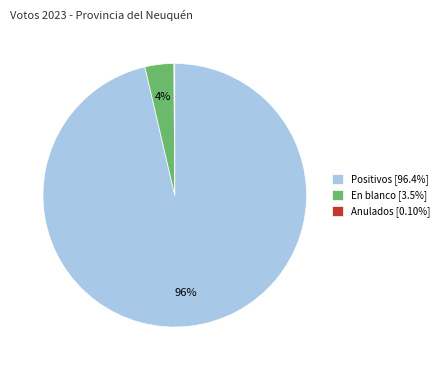

Is there any slice that represents more than half of the pie?

Yes